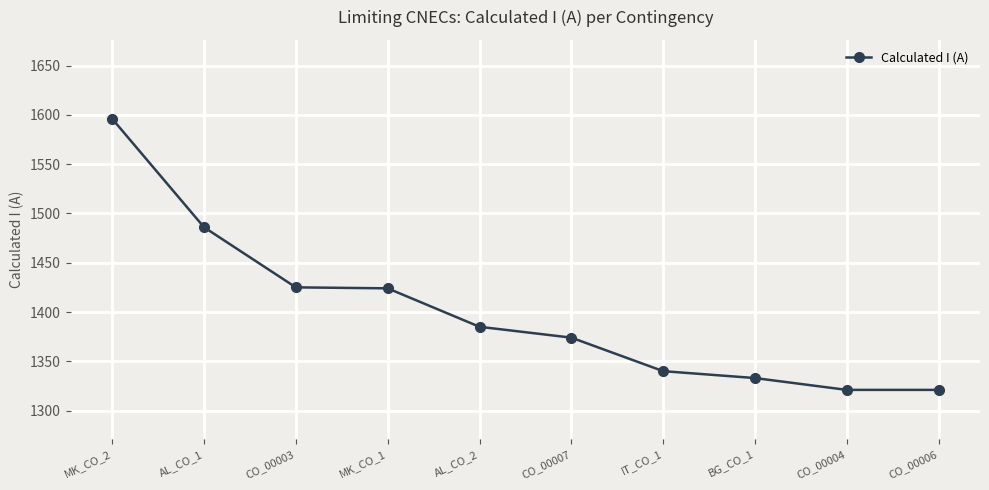

Is it true that the value at BG_CO_1 is 1333?

True